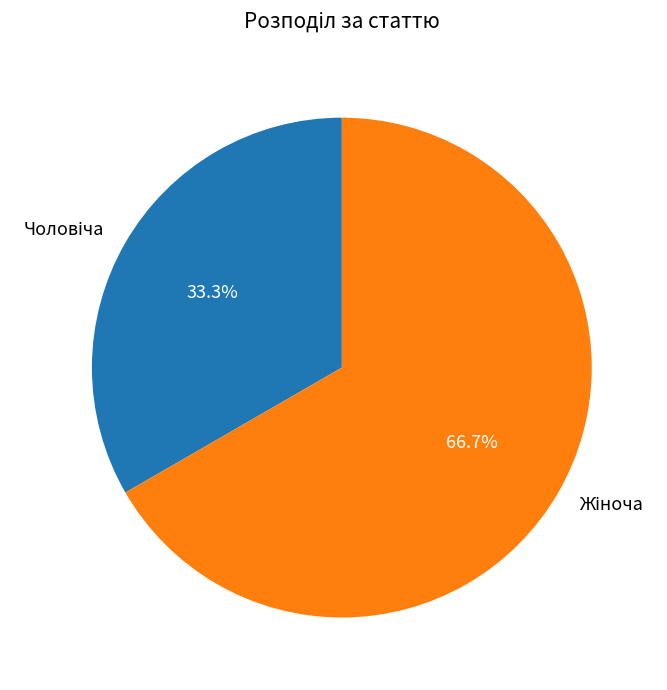

Is there a majority slice in this chart?

Yes